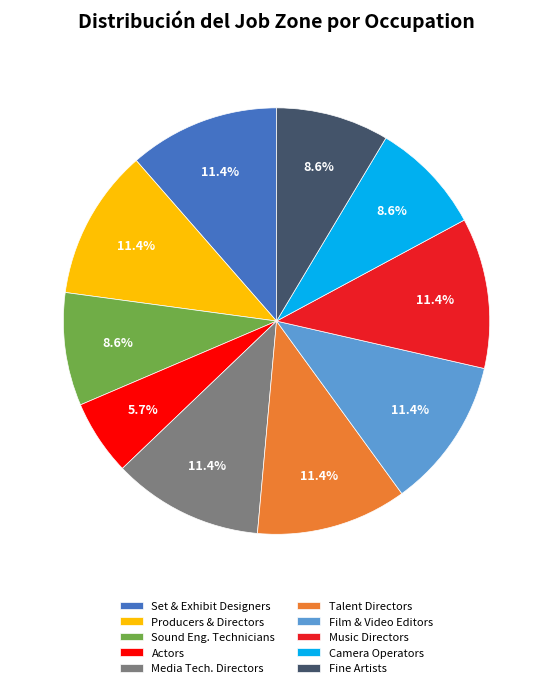

True or false: Actors accounts for 1% of the total.

False